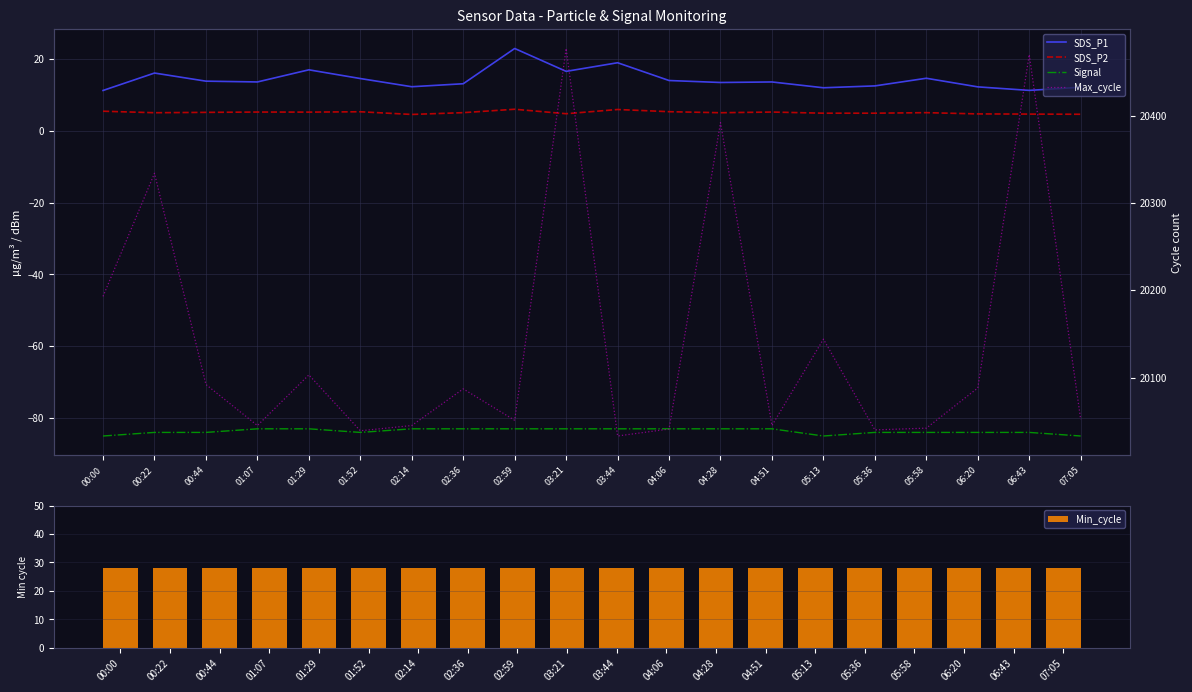

How many values in the Signal series are below -83?

10